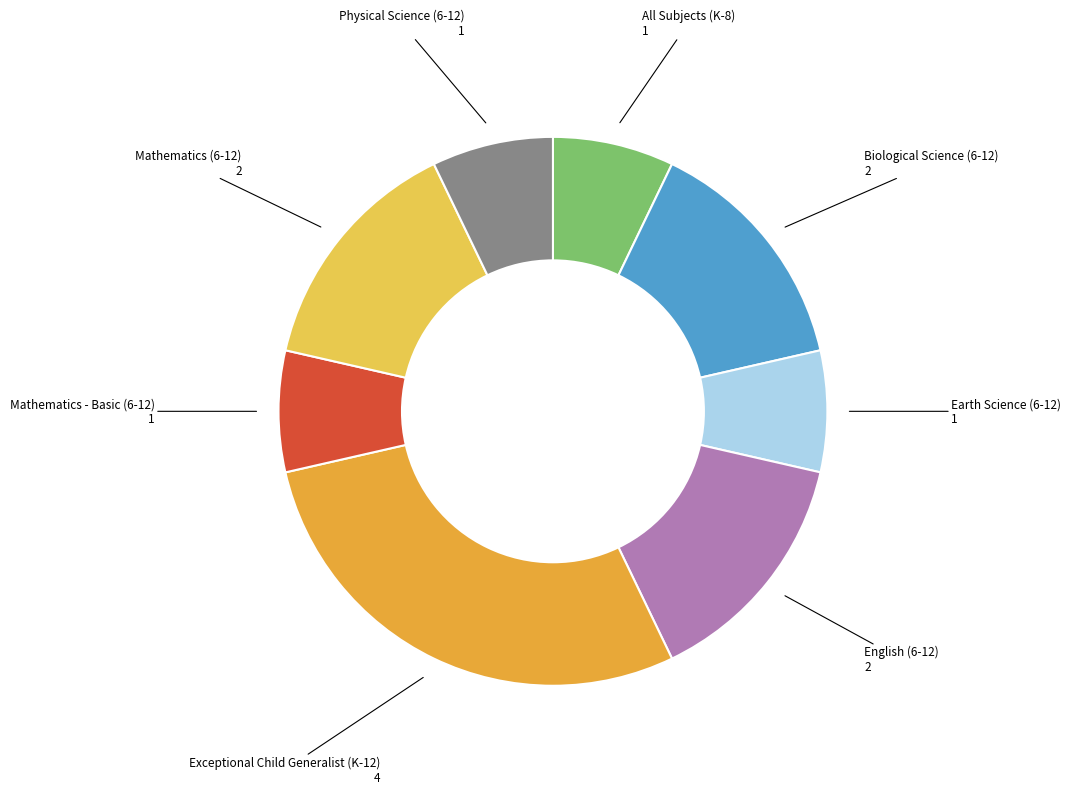

How many segments does this pie chart have?

8